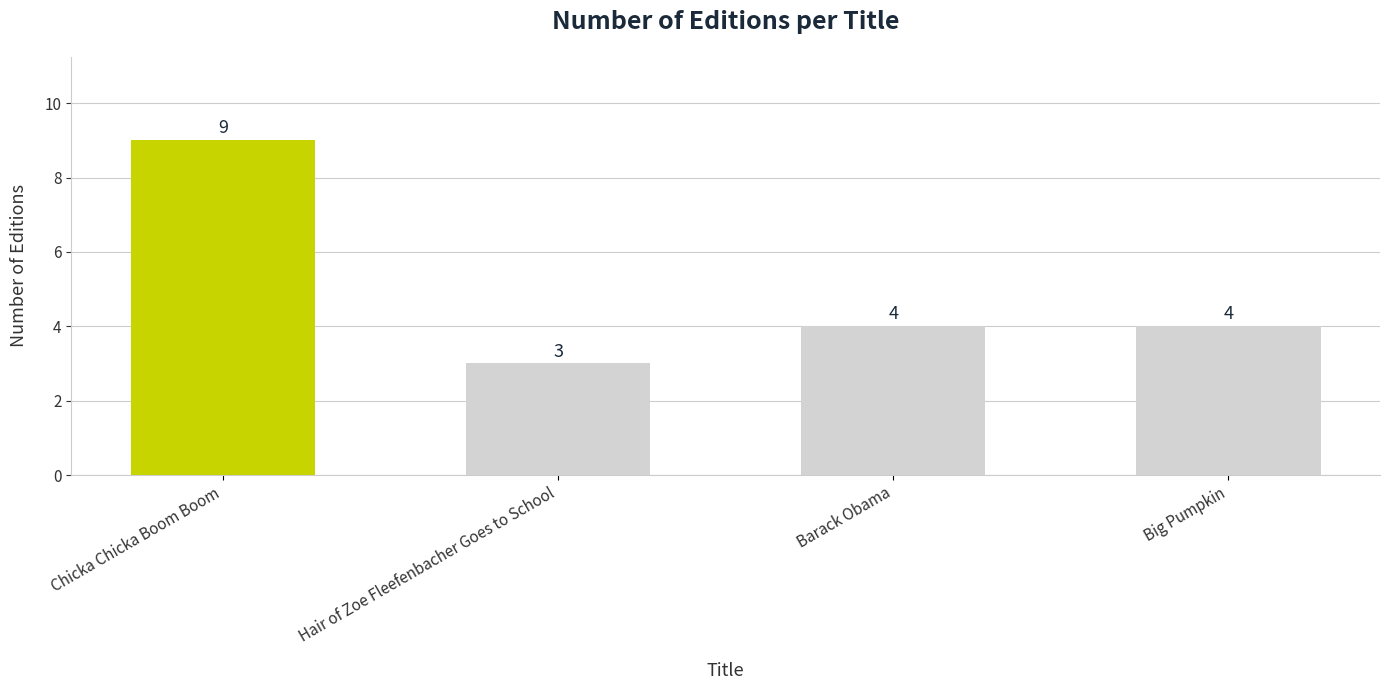

Reading right to left, transcribe all the data shown in this chart.

Big Pumpkin=4	Barack Obama=4	Hair of Zoe Fleefenbacher Goes to School=3	Chicka Chicka Boom Boom=9